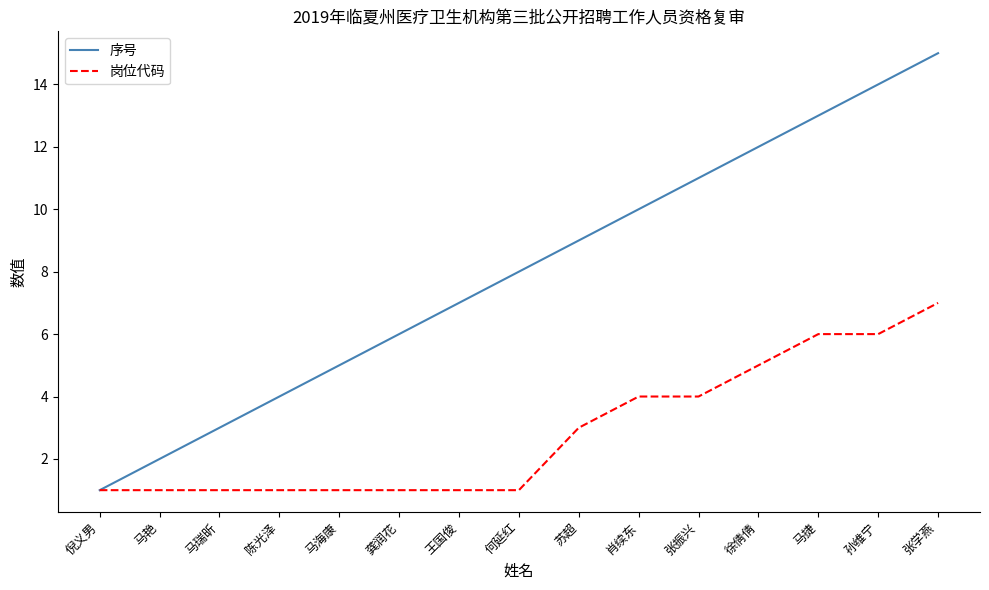

At which label does 序号 reach its minimum?

倪义男